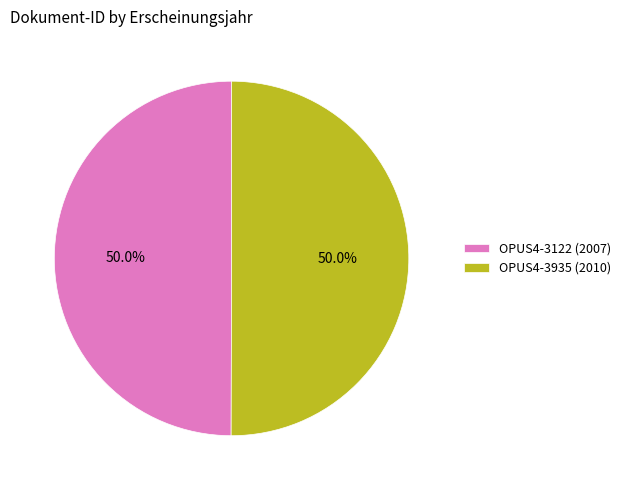

What percentage is the OPUS4-3935 slice, to the nearest percent?

50%